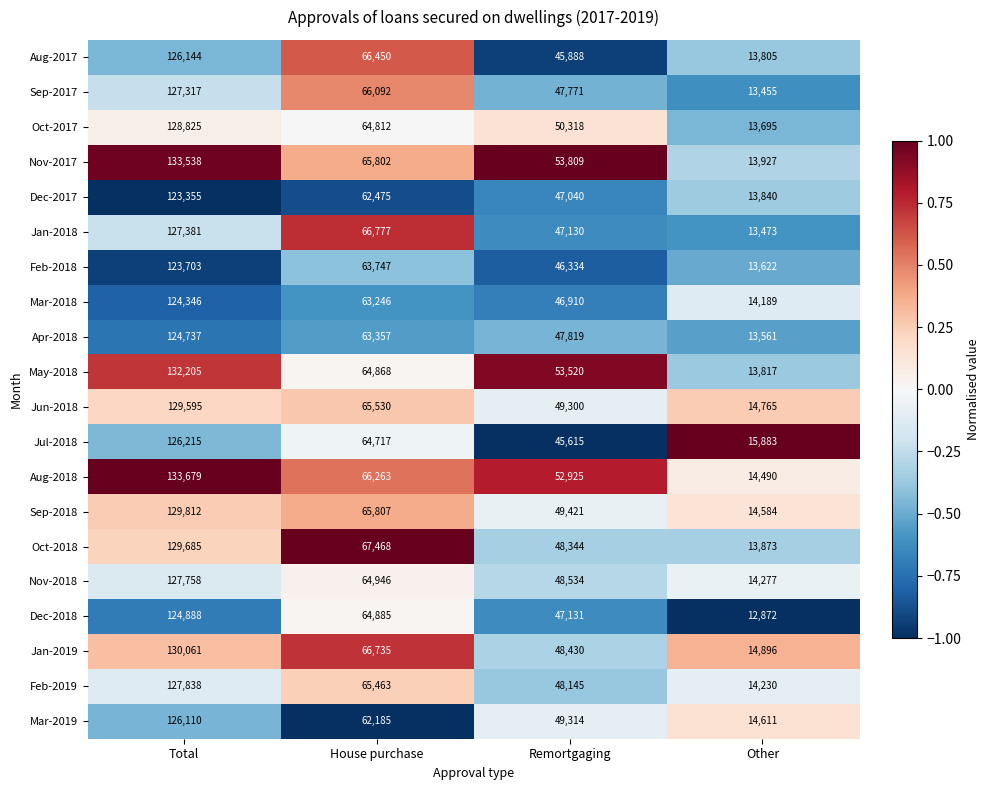

Which category has the lowest value across all series?

Other